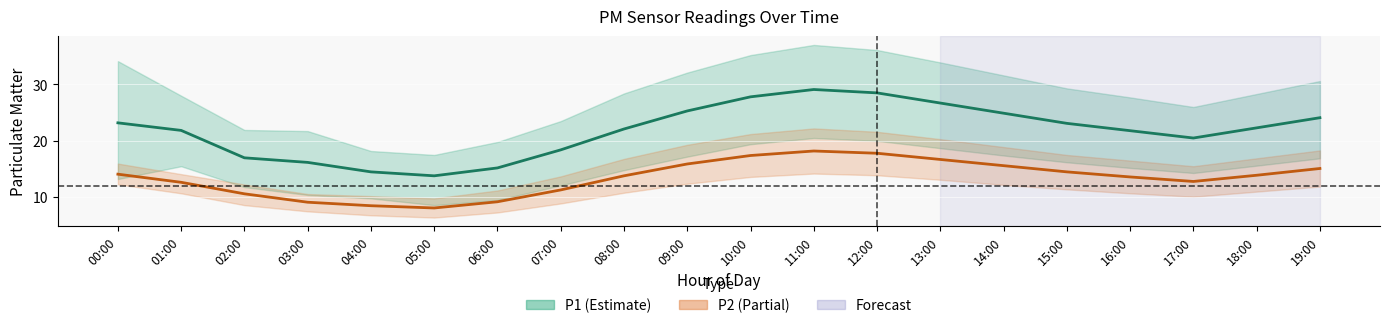

True or false: P1_upper and P1_lower intersect in this chart.

False